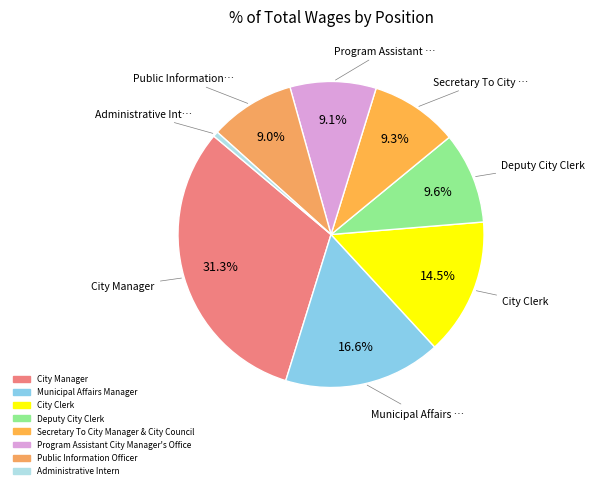

What is the ratio of the value at City Clerk to the value at Municipal Affairs Manager?

0.9